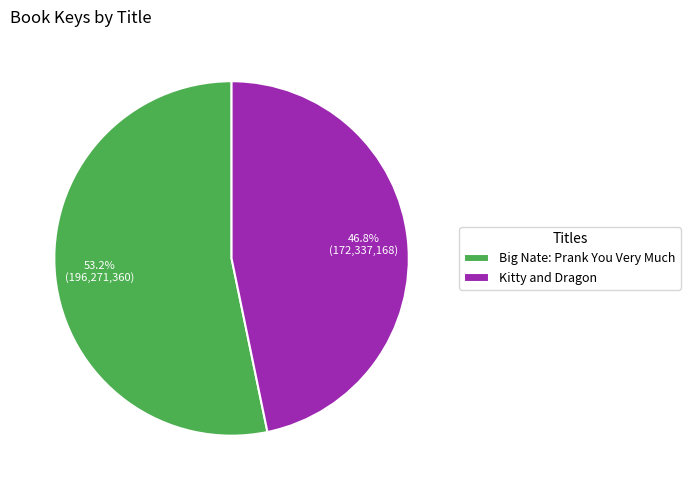

How many segments does this pie chart have?

2